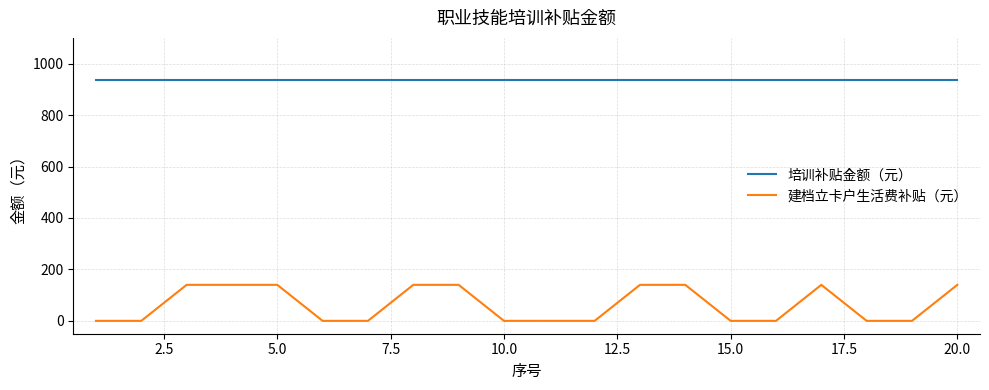

List the series in order of their overall mean, highest first.

培训补贴金额（元）, 建档立卡户生活费补贴（元）